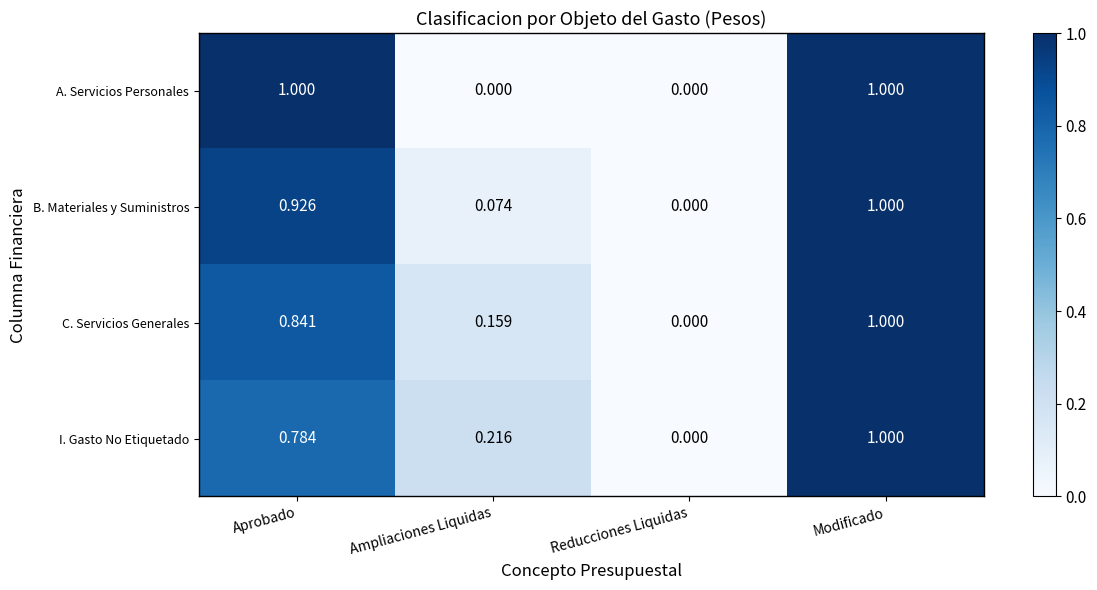

Which category has the lowest value in the B. Materiales y Suministros series?

Reducciones Liquidas